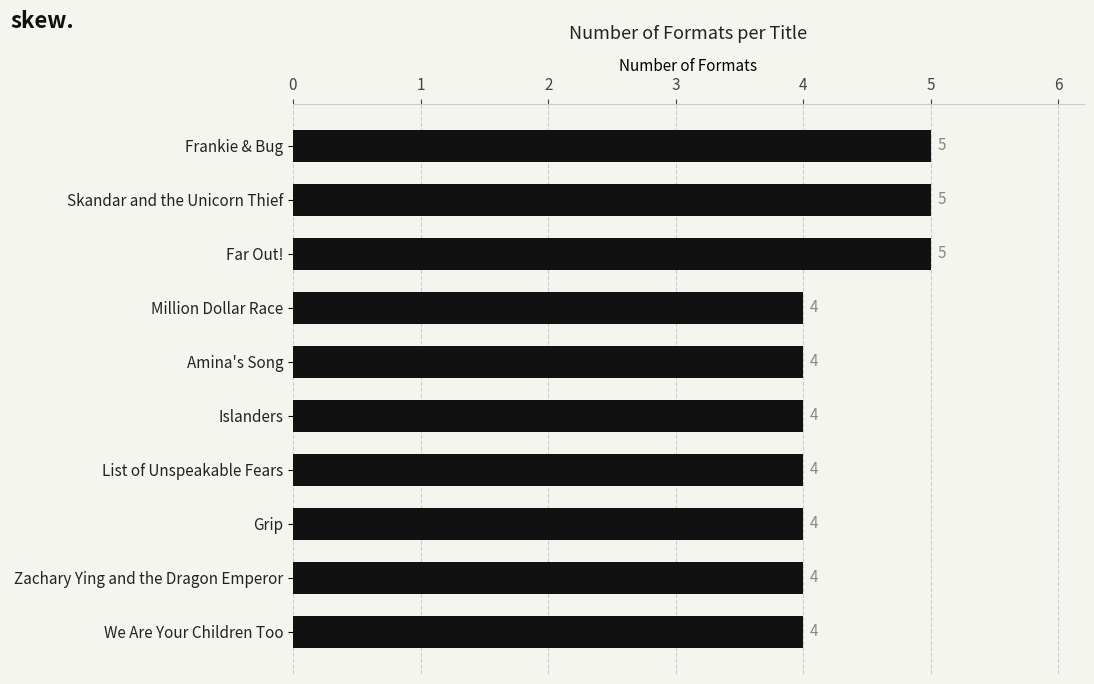

Approximately how many times larger is the value at Million Dollar Race compared to Amina's Song?

1.0